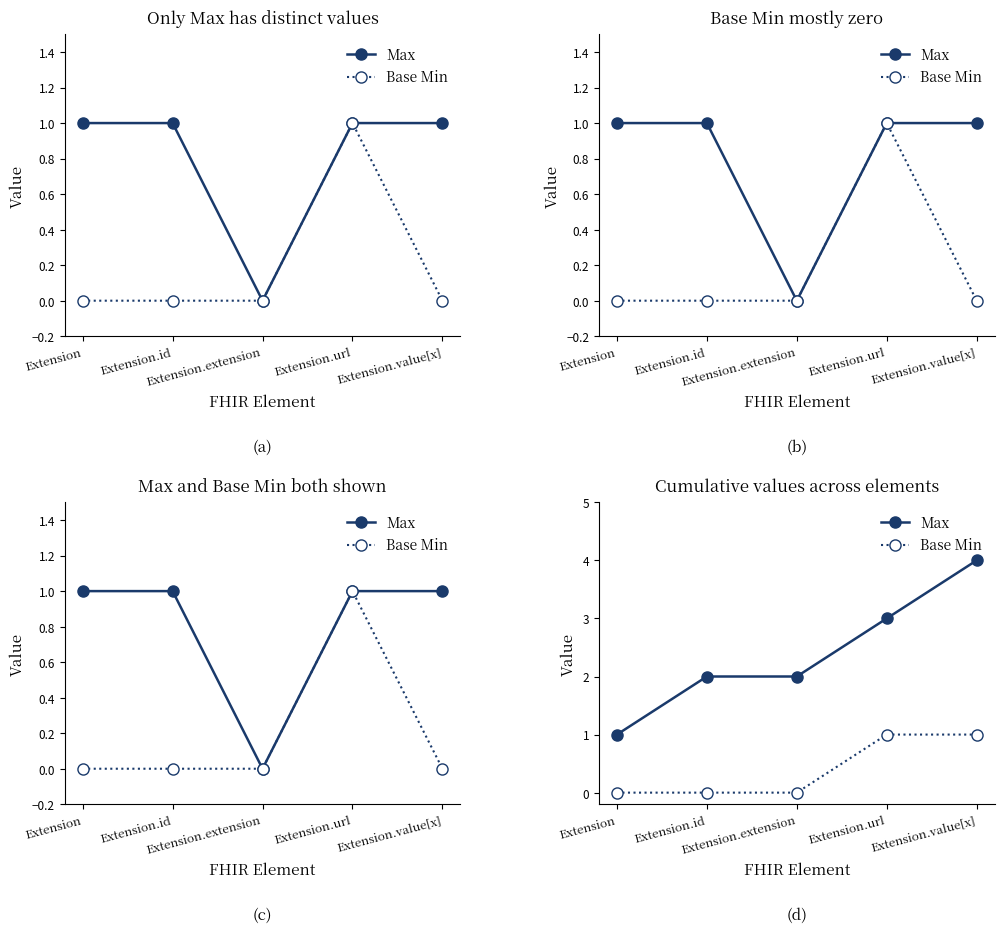

Which label corresponds to the smallest value in the chart?

Extension